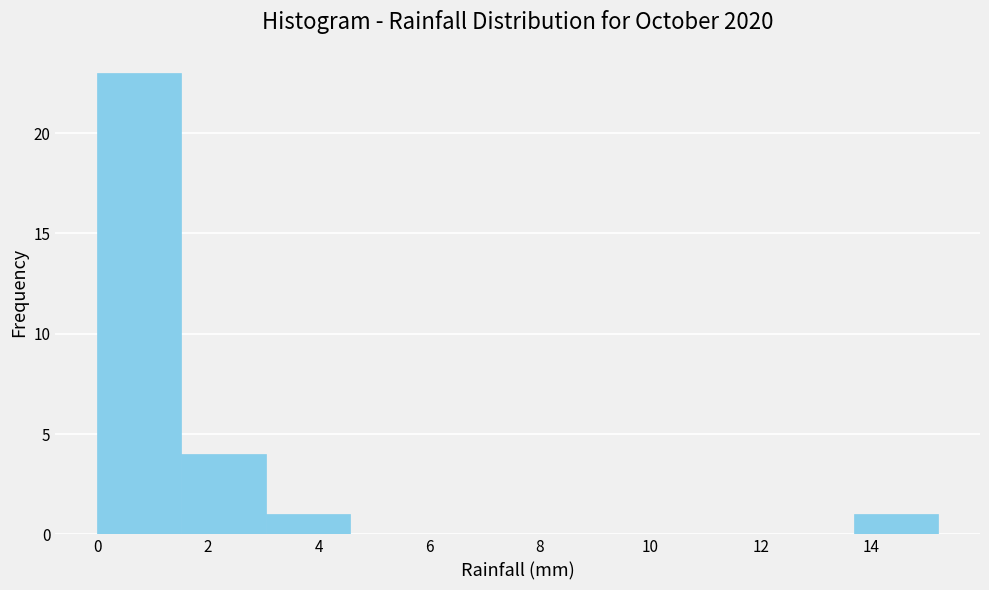

Reading left to right, list every bar in this chart as the range it spans on the x-axis followed by its height. Neither the bar edges nor the heights are printed on the chart, so give them approximately, as read against the axes.

0.00 to 1.52: 23
1.52 to 3.04: 4
3.04 to 4.56: 1
4.56 to 6.08: 0
6.08 to 7.60: 0
7.60 to 9.12: 0
9.12 to 10.64: 0
10.64 to 12.16: 0
12.16 to 13.68: 0
13.68 to 15.20: 1